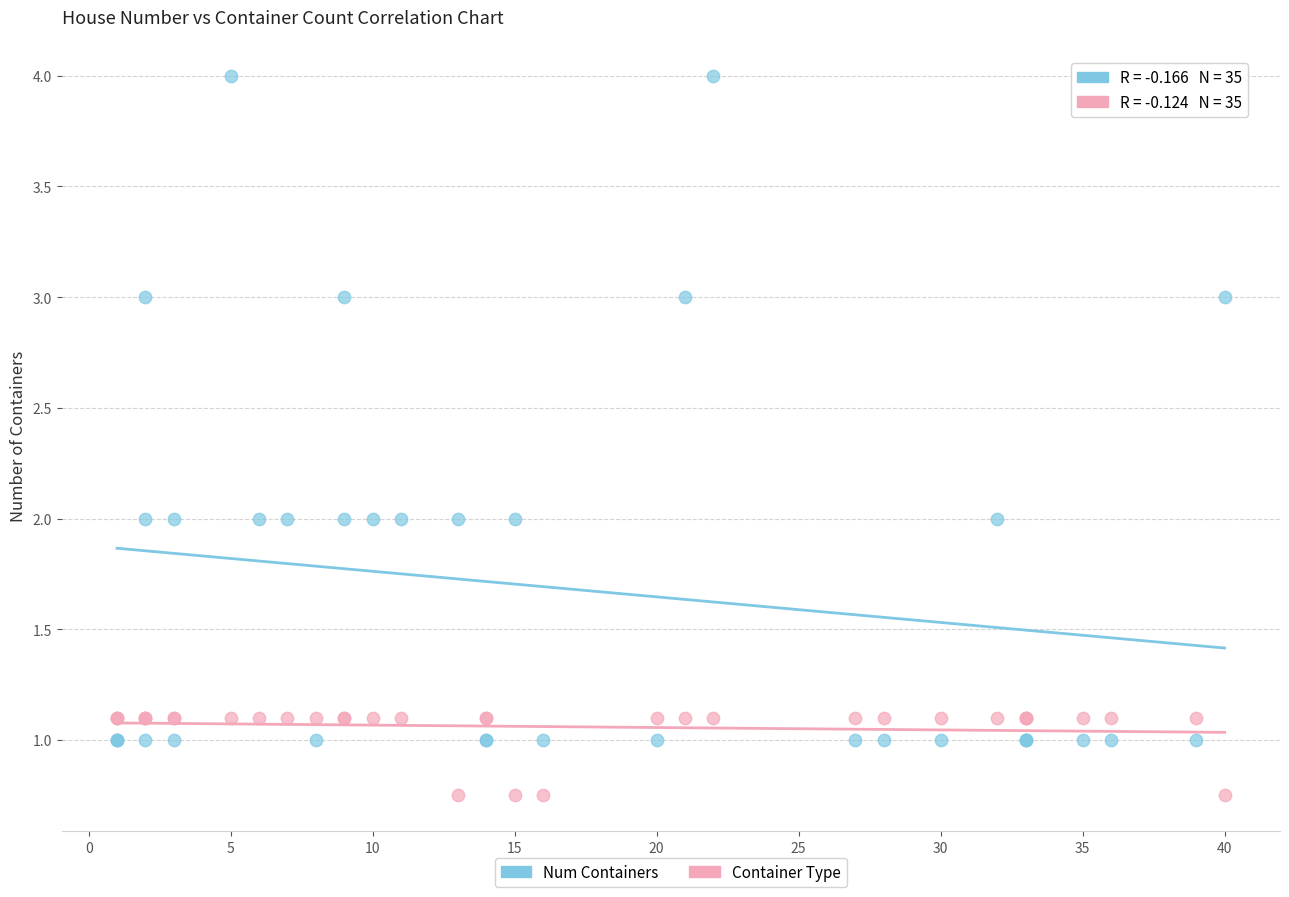

Which series contains the lowest Y value?

Container Type